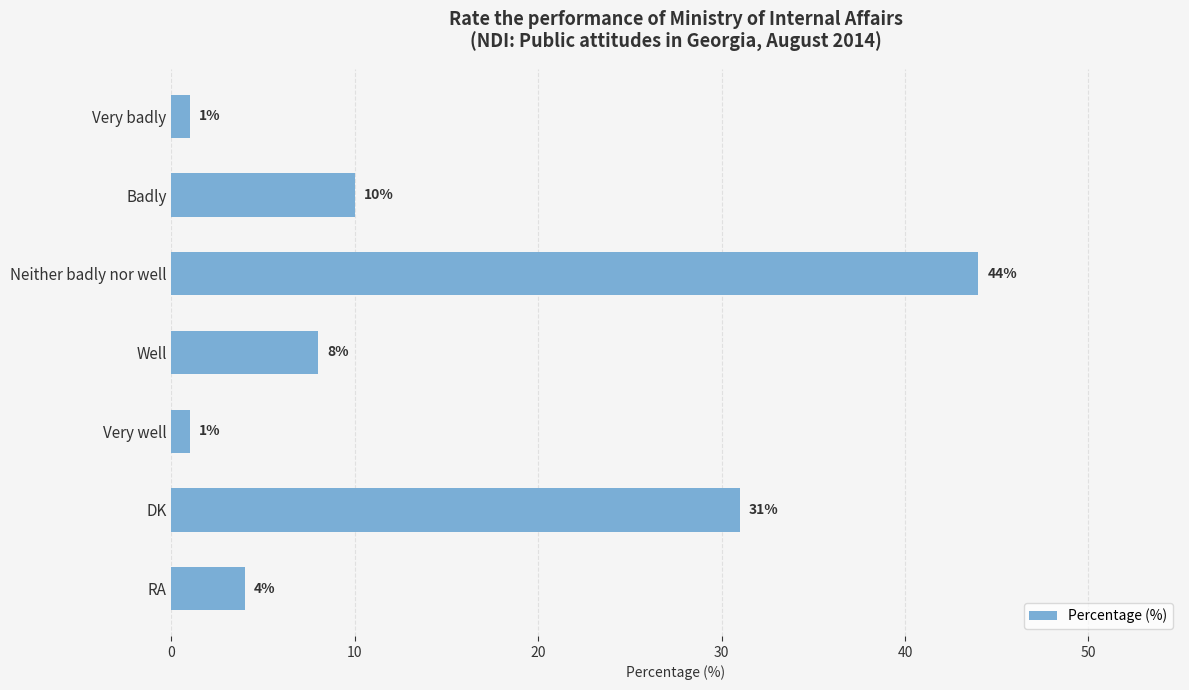

Count the number of categories in the chart.

7